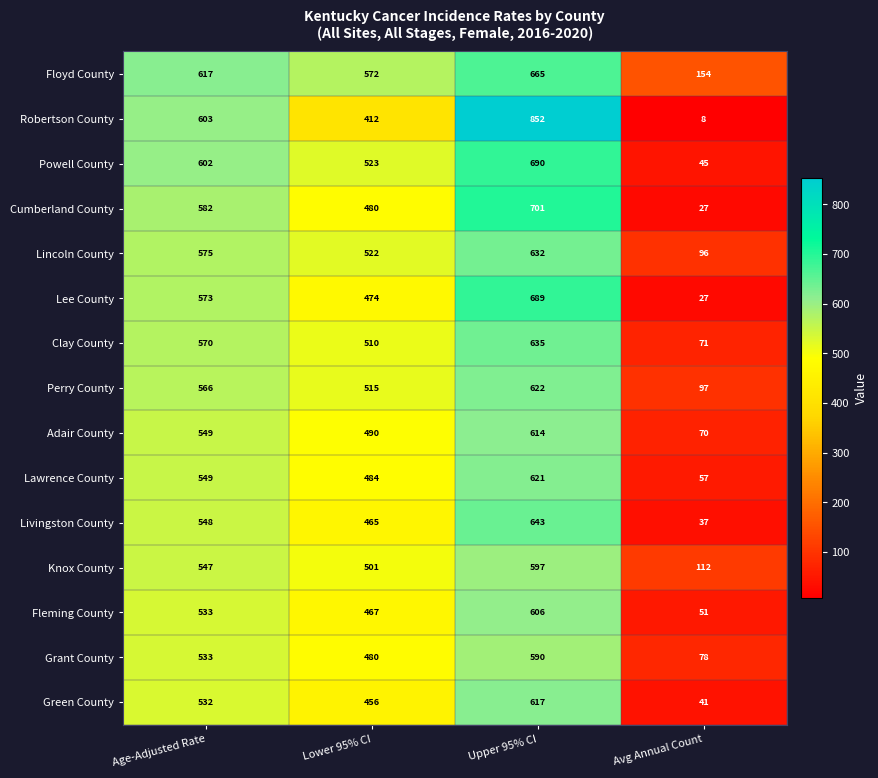

What is the sum of the Cumberland County values at Lower 95% CI and Upper 95% CI?

1181